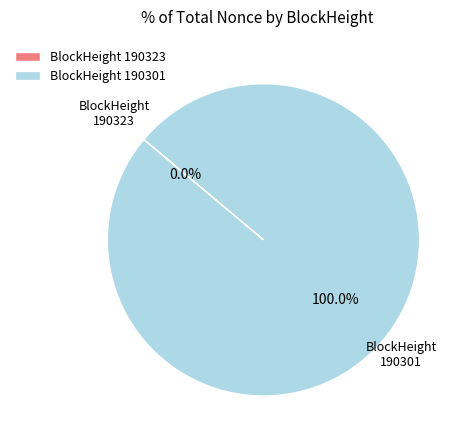

Does 190301 represent more than half of the total?

Yes